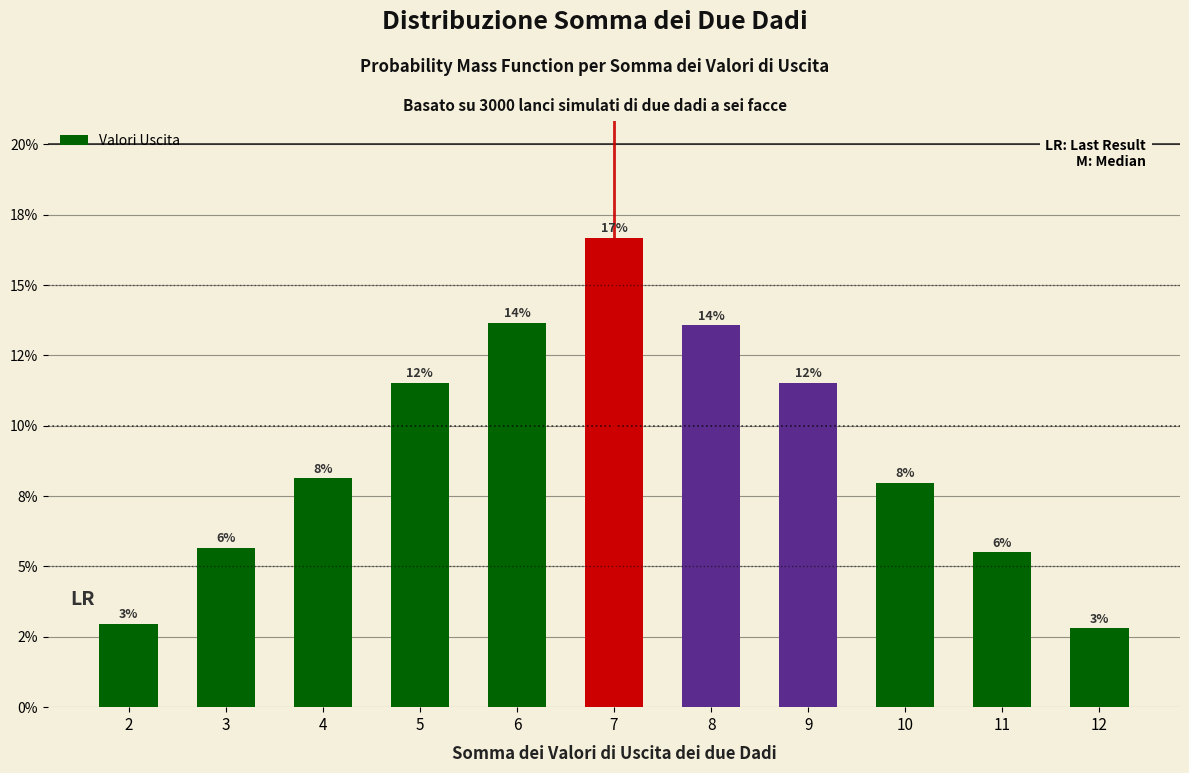

What is the sum of the values at 12 and 7?

0.2